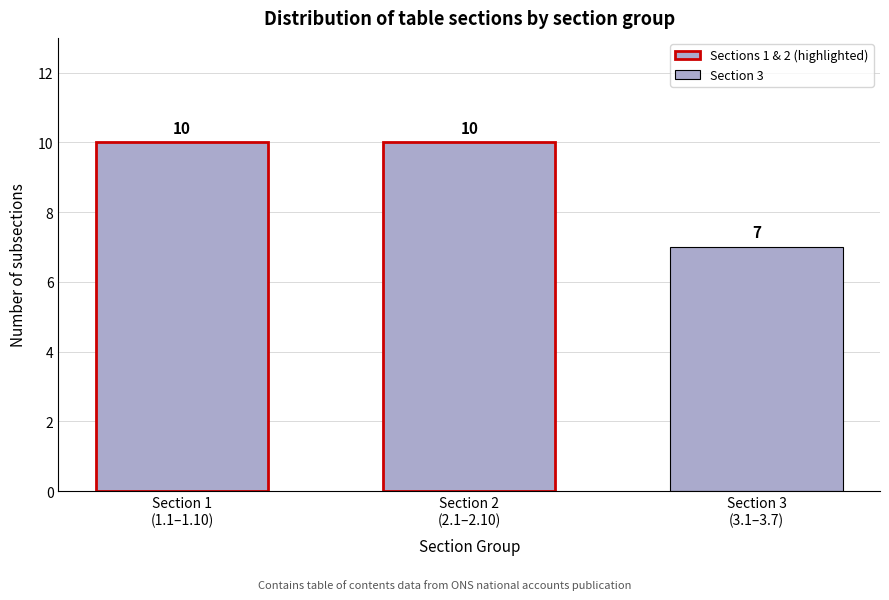

Reading left to right, list all the values displayed in this chart.

10	10	7